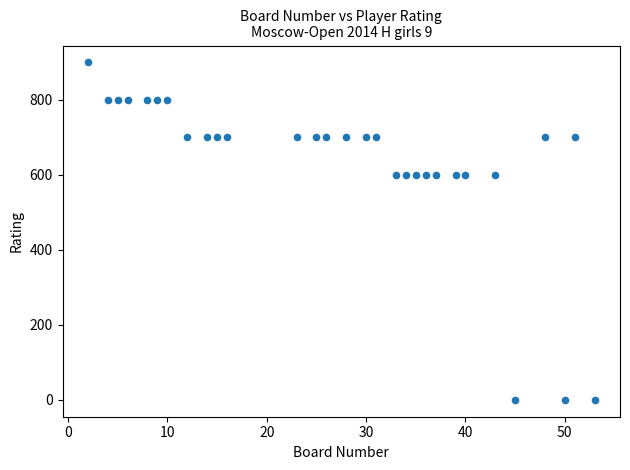

What is the range of Y values (max minus min)?

900